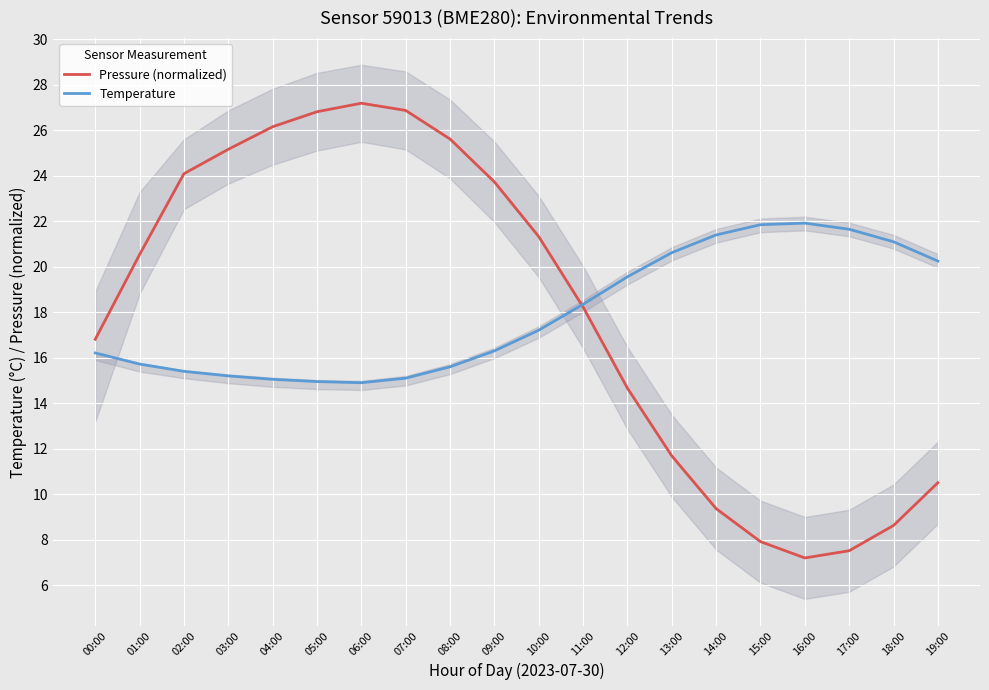

Reading right to left, what are all the values shown in this chart?

Pressure (normalized): 10.5	8.6	7.5	7.2	7.9	9.4	11.7	14.7	18.2	21.3	23.7	25.6	26.9	27.2	26.8	26.2	25.2	24.1	20.5	16.8
Temperature: 20.2	21.1	21.6	21.9	21.9	21.4	20.6	19.6	18.4	17.2	16.3	15.6	15.1	14.9	14.9	15.1	15.2	15.4	15.7	16.2